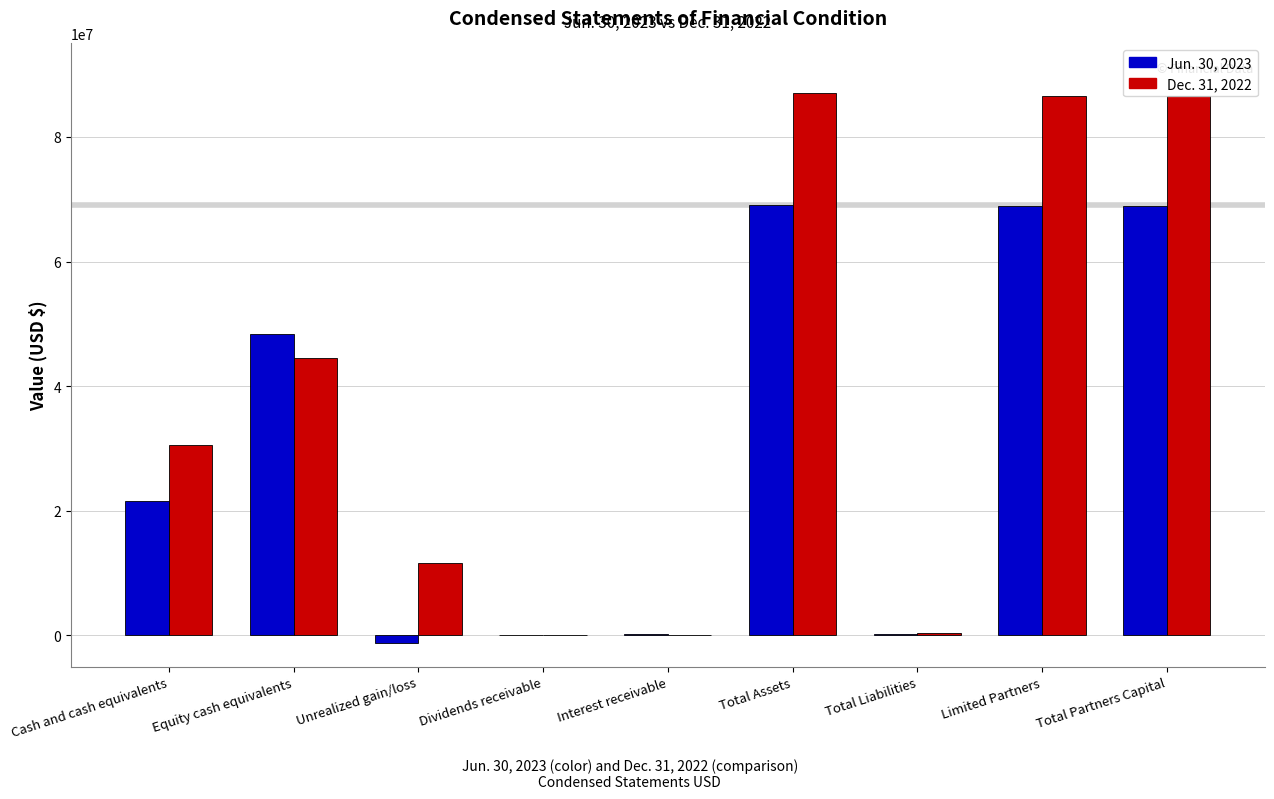

How many data points does each series have?

9